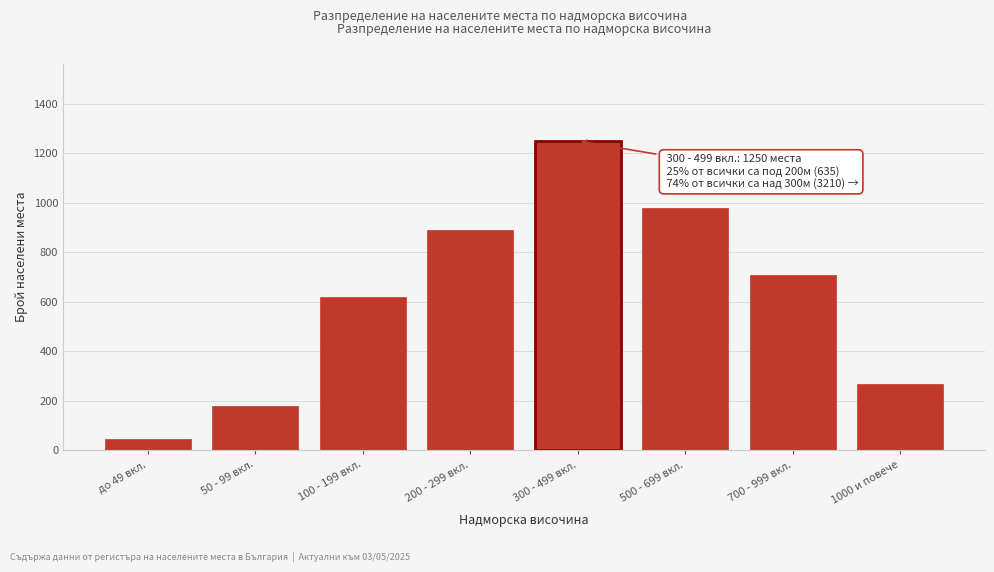

Reading right to left, list all the values displayed in this chart.

270	710	980	1250	890	620	180	45